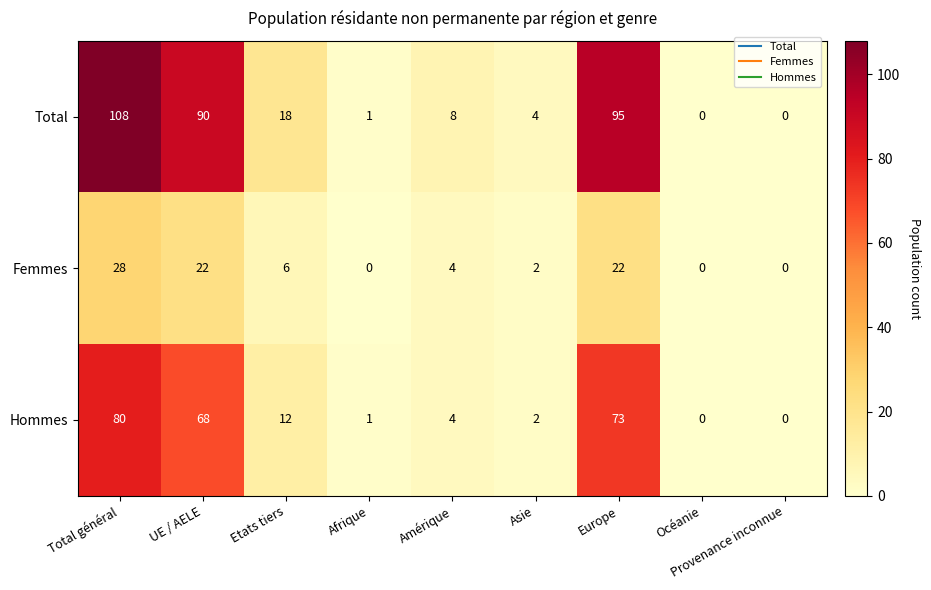

Count the number of categories in the chart.

9